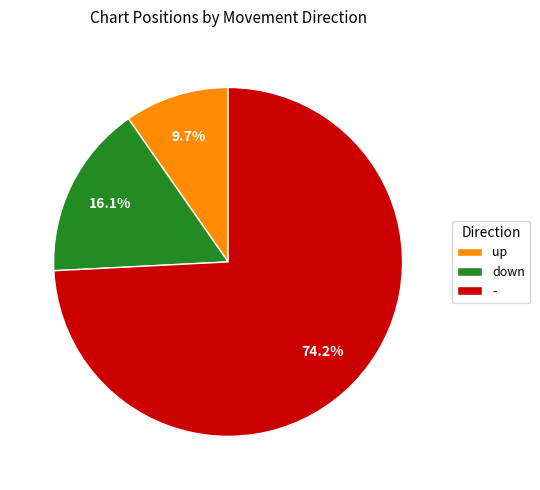

Which category accounts for the majority?

-